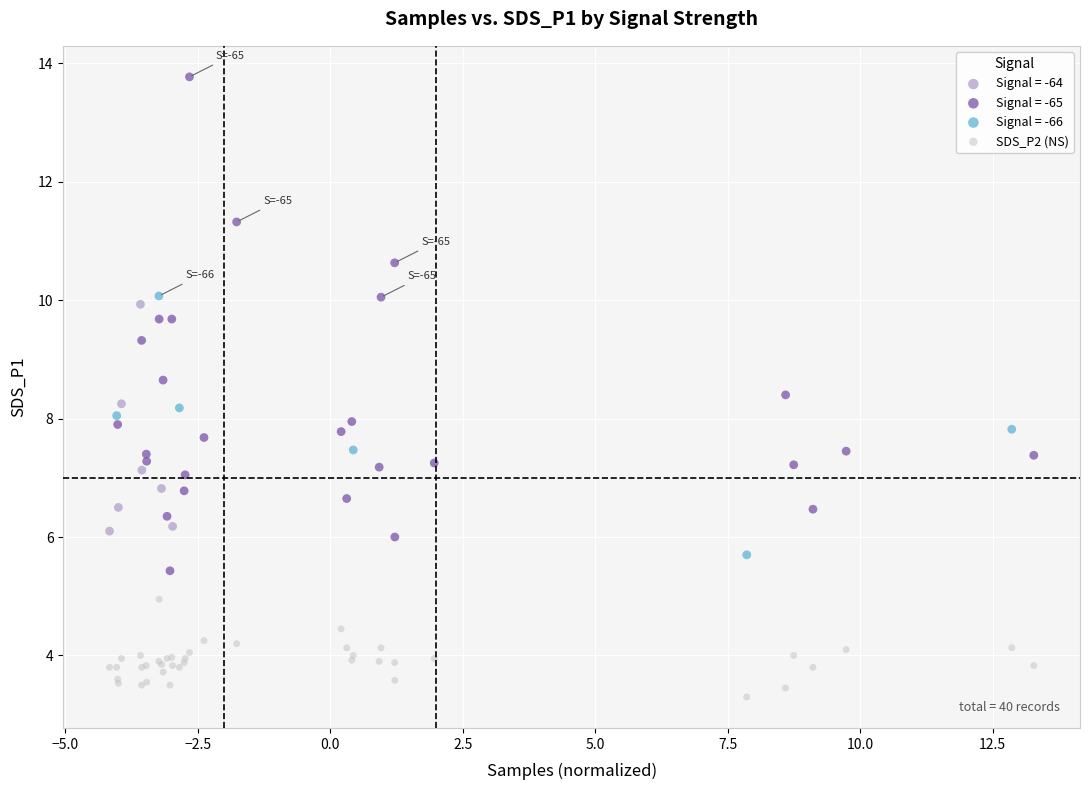

Which series has the largest Y range (max minus min)?

Signal = -65